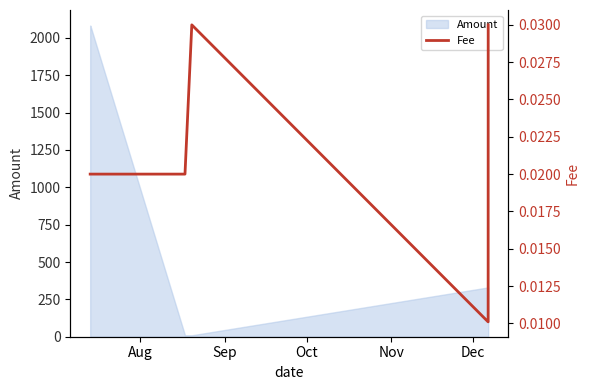

How many interior local valleys (lower than both neighbors) does the data have?

1